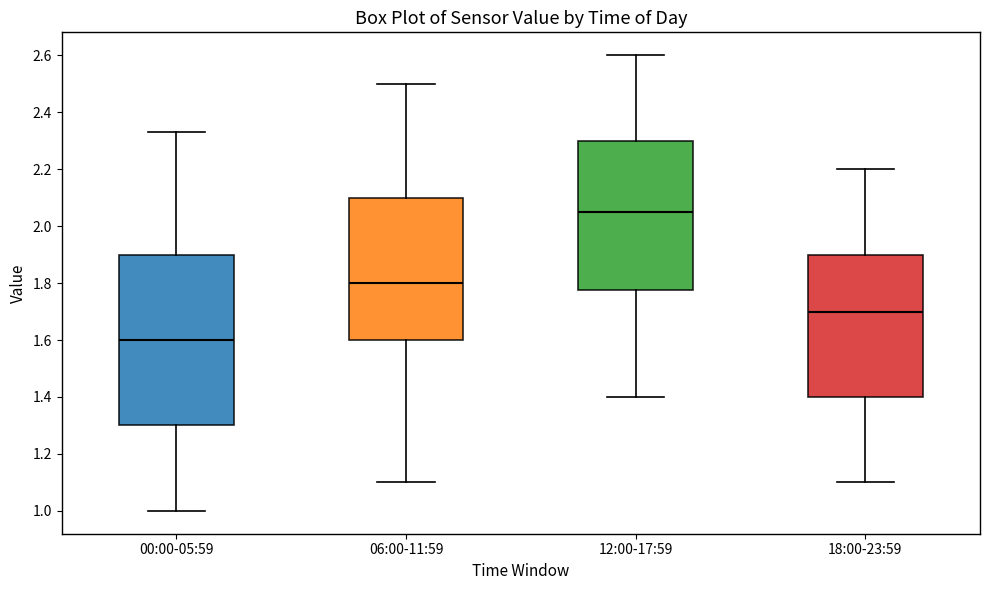

Reading left to right, transcribe this box plot: for each box, give where its median line is, the range the box spans, and where its two whiskers end, as read against the y-axis. The values are not printed on the chart, so give them approximately, as read against the axis.

00:00-05:59: median 1.60, box 1.30 to 1.90, whiskers 1.00 to 2.34
06:00-11:59: median 1.80, box 1.60 to 2.10, whiskers 1.10 to 2.50
12:00-17:59: median 2.06, box 1.78 to 2.30, whiskers 1.40 to 2.60
18:00-23:59: median 1.70, box 1.40 to 1.90, whiskers 1.10 to 2.20